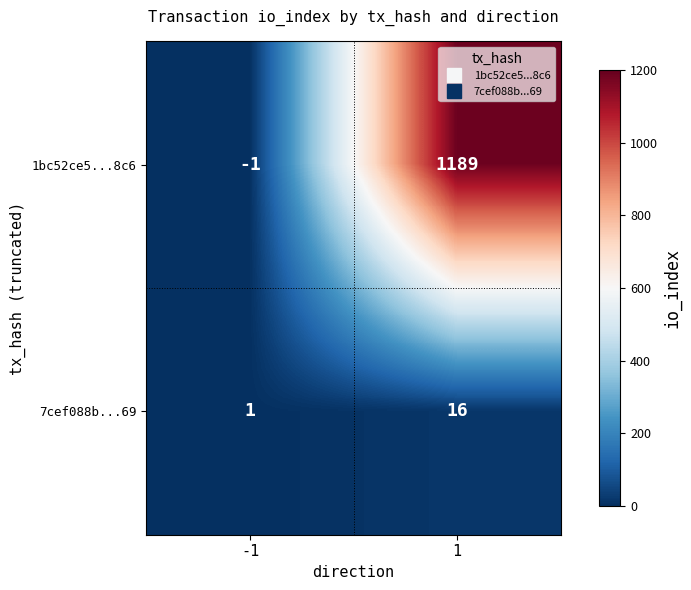

What is the greatest value displayed?

1189